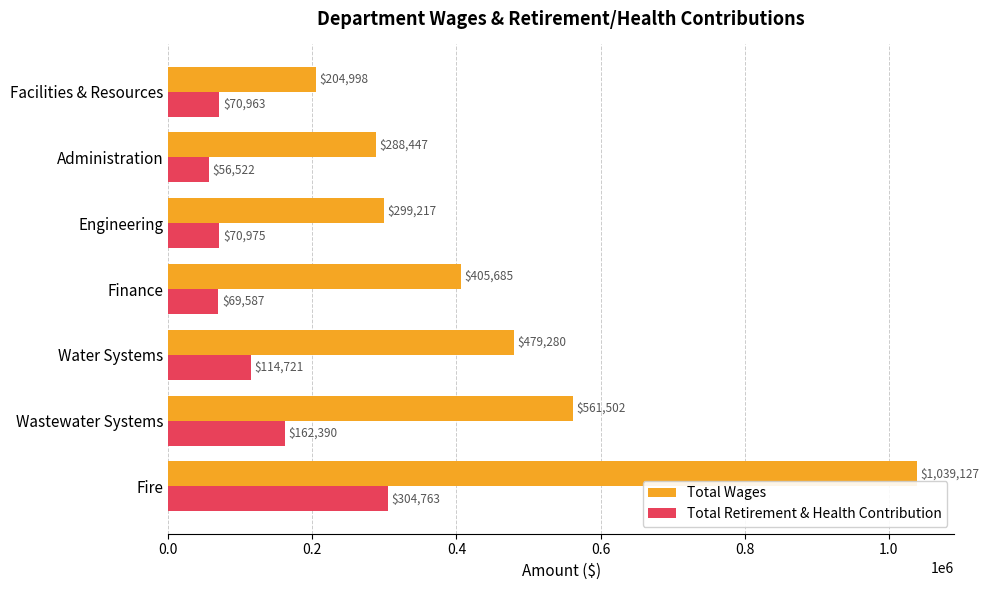

List the labels in order of Total Retirement & Health Contribution value, smallest first.

Administration, Finance, Facilities & Resources, Engineering, Water Systems, Wastewater Systems, Fire